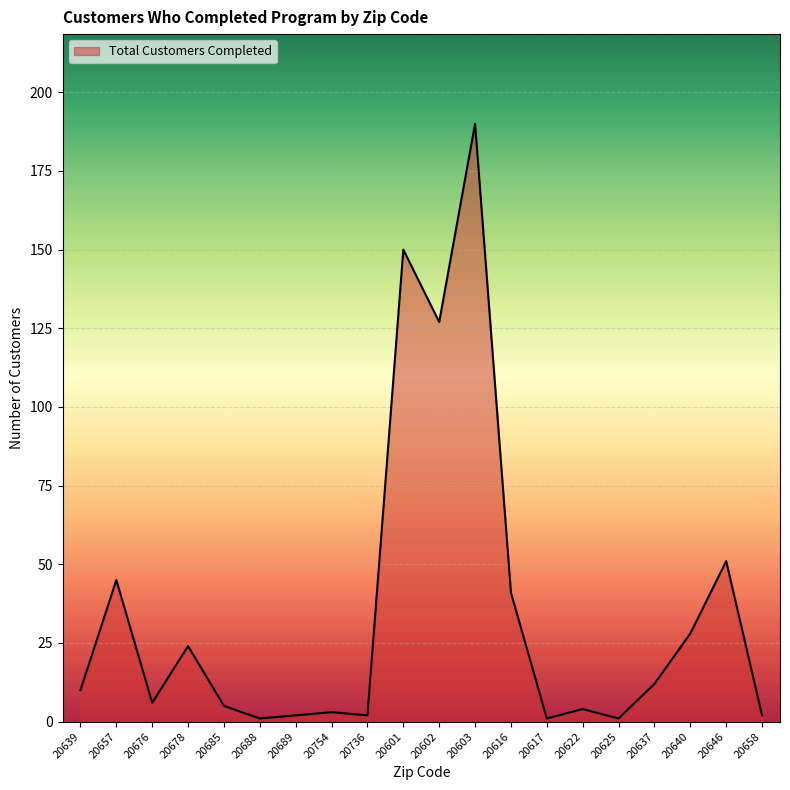

True or false: the data has more than 0 interior local peaks.

True